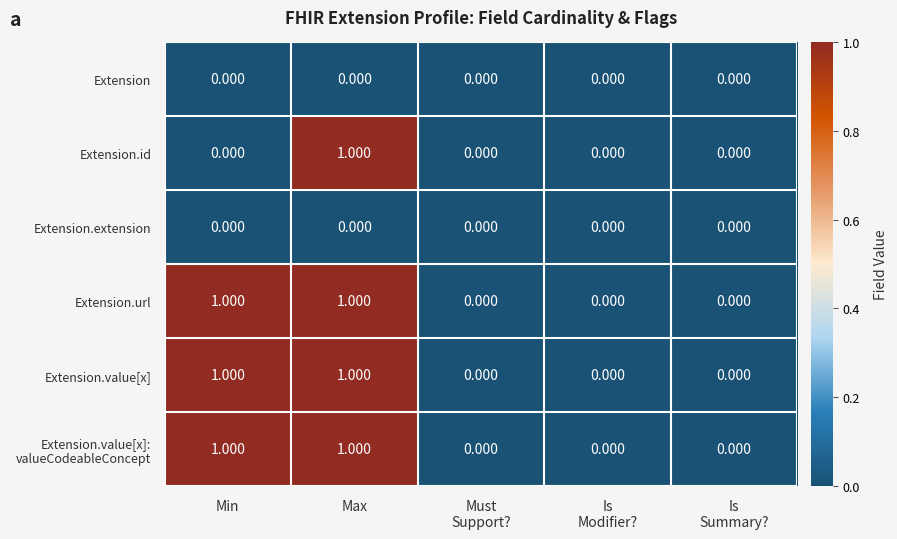

At which category is the sum across all series the highest?

Max